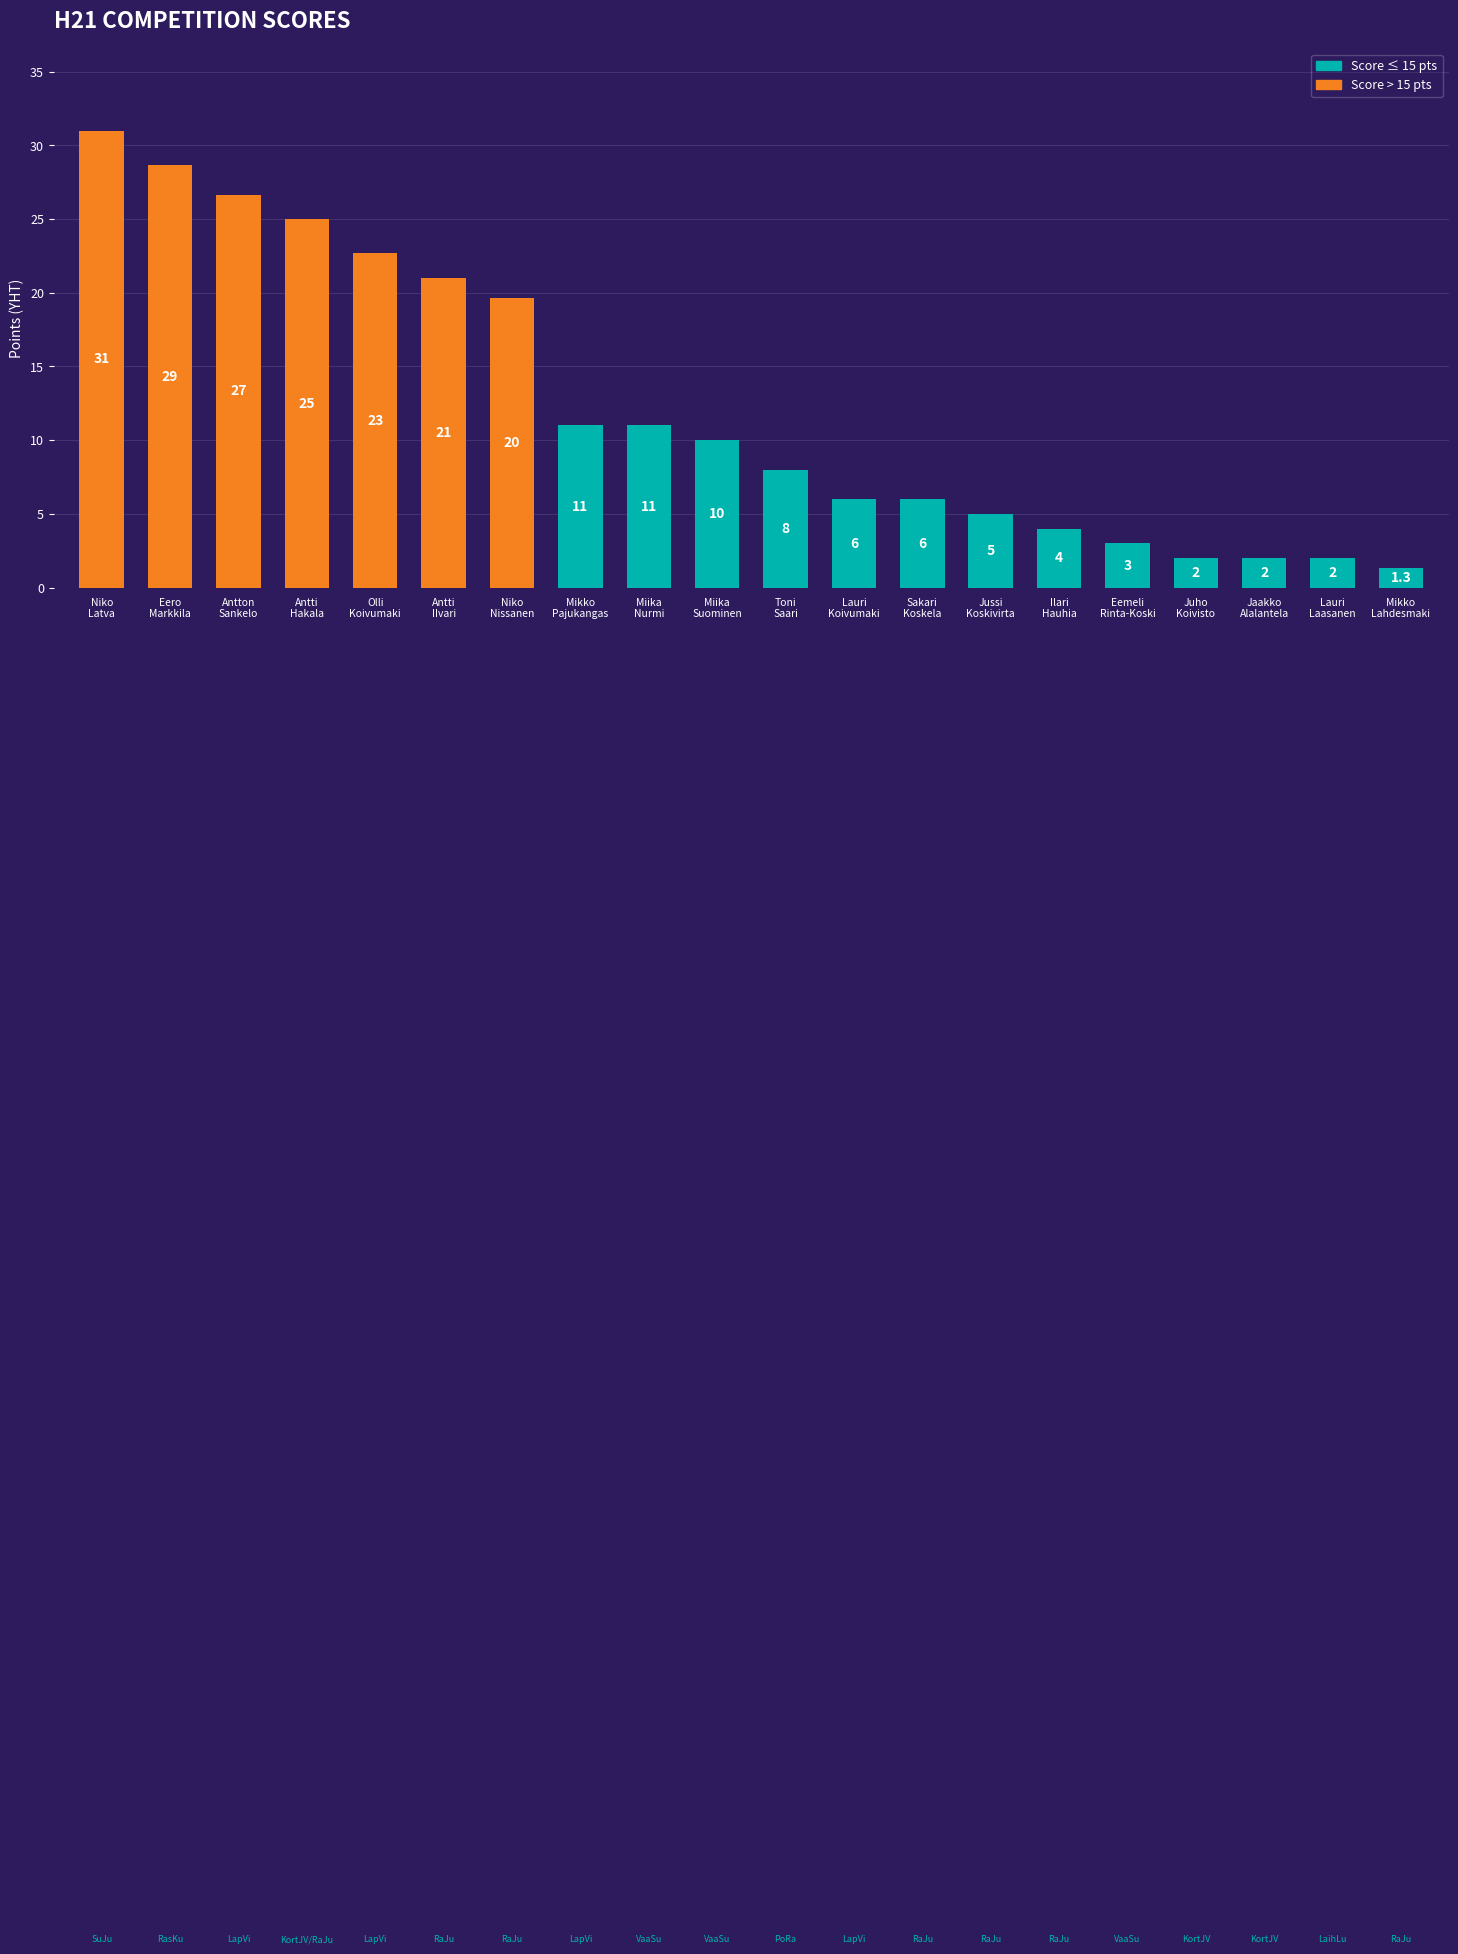

What is the maximum value shown in the chart?

31.0